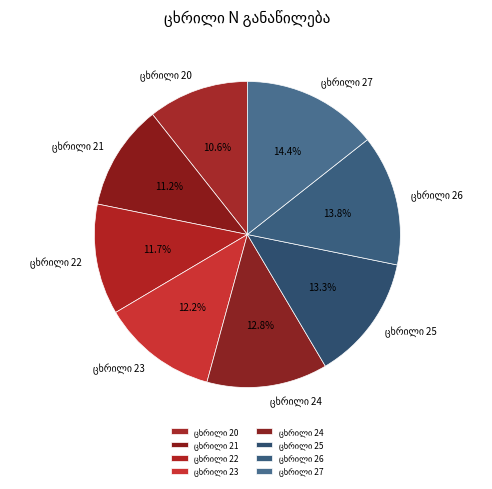

Is there any slice that represents more than half of the pie?

No